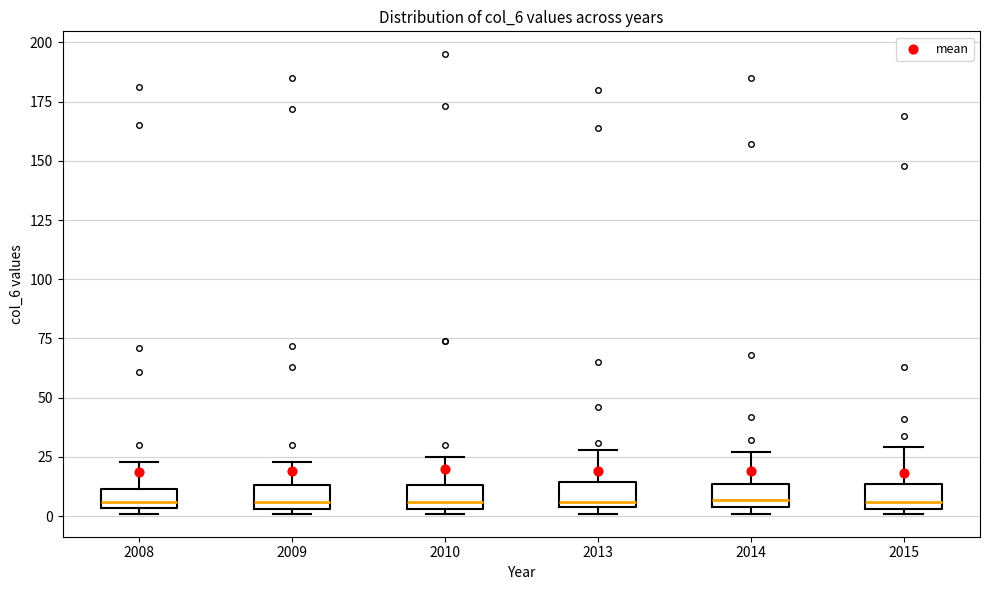

Reading left to right, transcribe this box plot: for each box, give where its median line is, the range the box spans, and where its two whiskers end, as read against the y-axis. The values are not printed on the chart, so give them approximately, as read against the axis.

2008: median 5 (just above the box's lower edge), box 5 to 10, whiskers 0 to 25
2009: median 5 (just above the box's lower edge), box 5 to 15, whiskers 0 to 25
2010: median 5 (just above the box's lower edge), box 5 to 15, whiskers 0 to 25
2013: median 5 (just above the box's lower edge), box 5 to 15, whiskers 0 to 30
2014: median 5 (just above the box's lower edge), box 5 to 15, whiskers 0 to 25
2015: median 5 (just above the box's lower edge), box 5 to 15, whiskers 0 to 30